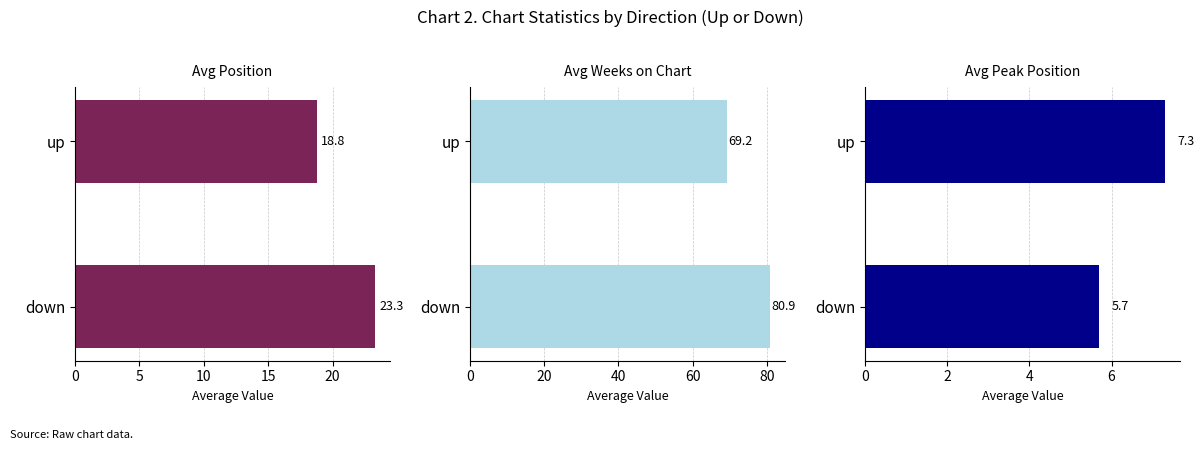

At up, list the series in order from largest to smallest.

Avg Weeks on Chart, Avg Position, Avg Peak Position